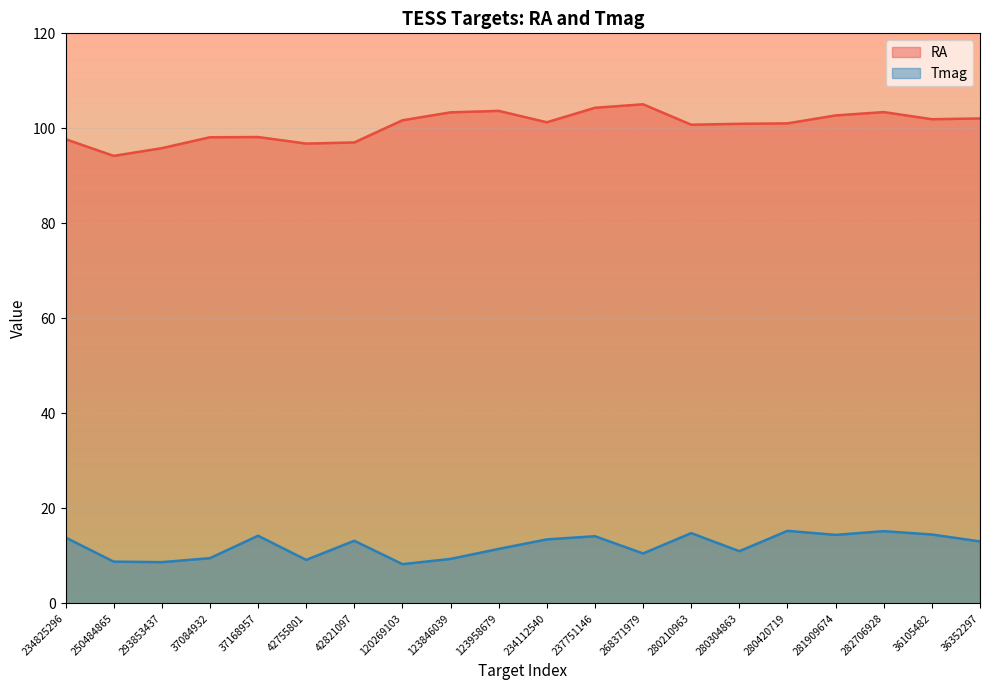

What is the label of the 2nd point from the right?

36105482